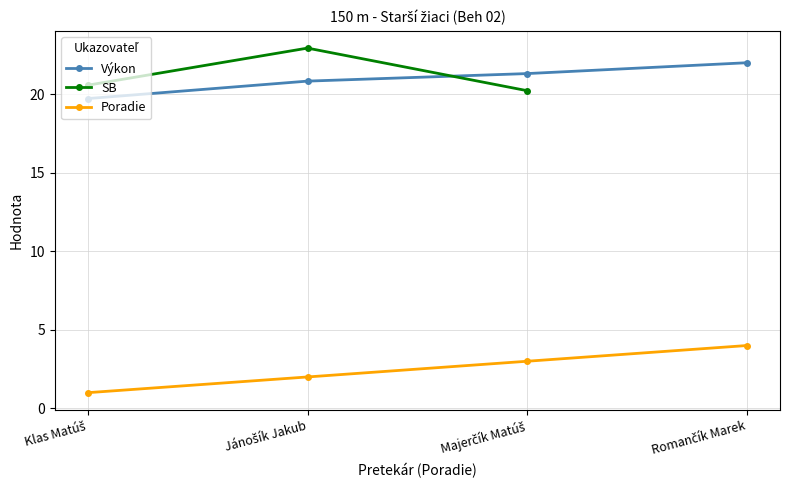

True or false: Poradie and Výkon intersect in this chart.

False